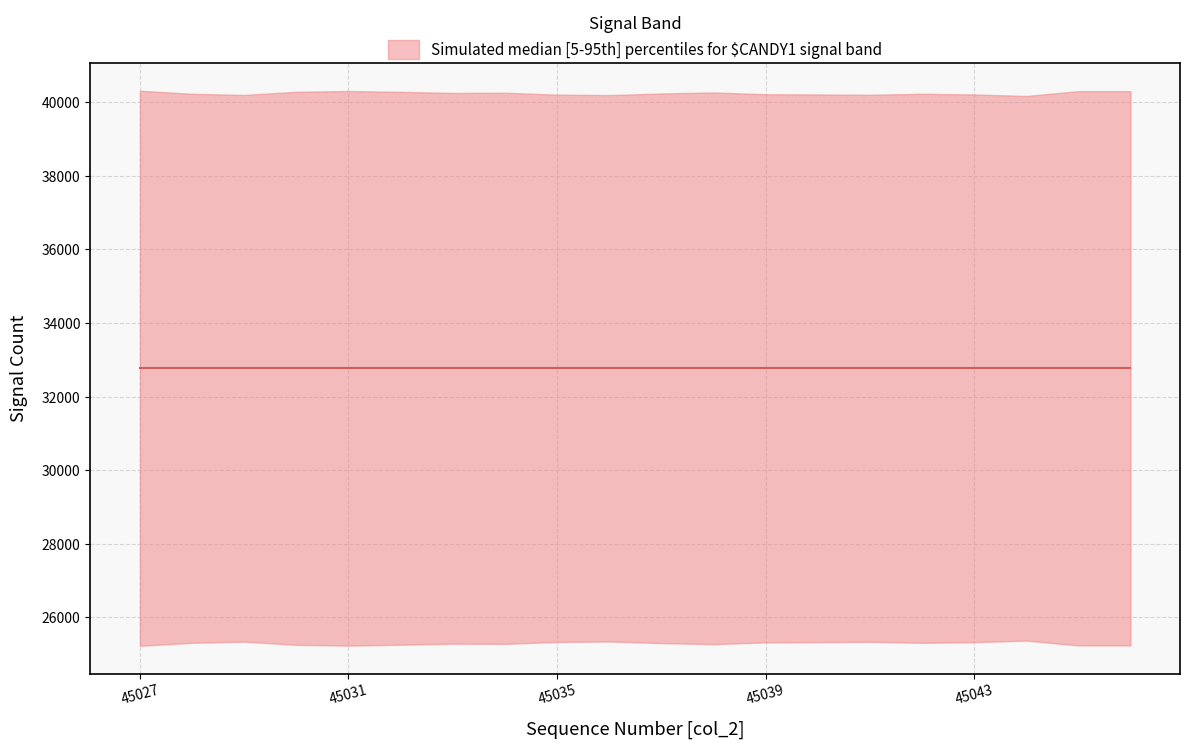

Rank the categories by median value from lowest to highest.

45044, 45036, 45029, 45041, 45035, 45040, 45043, 45039, 45028, 45042, 45037, 45033, 45034, 45038, 45032, 45030, 45045, 45046, 45031, 45027